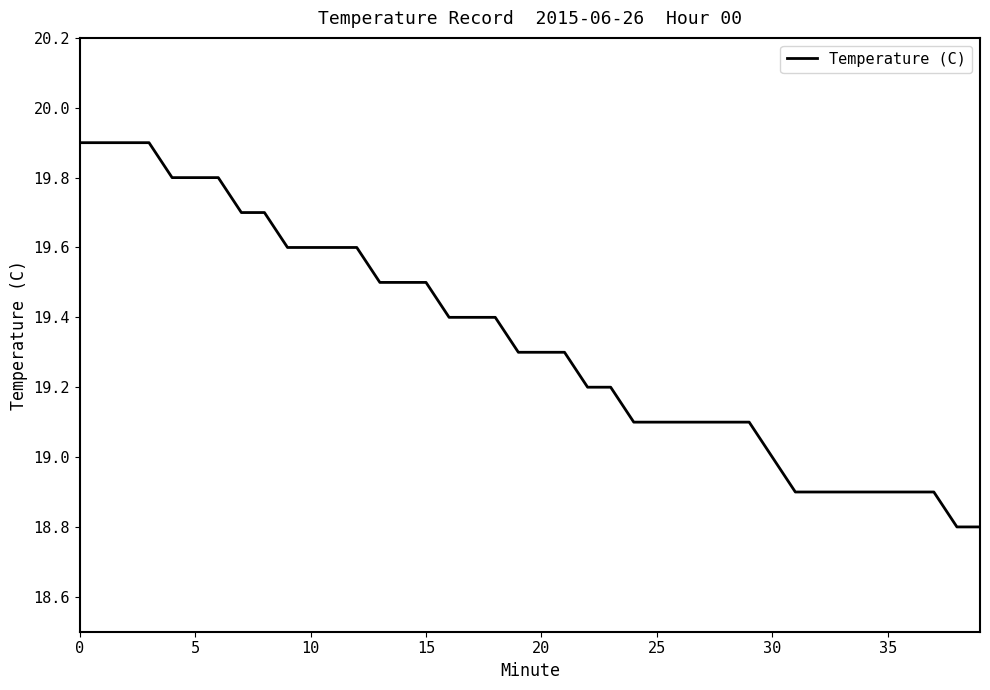

What is the minimum value shown in the chart?

18.8